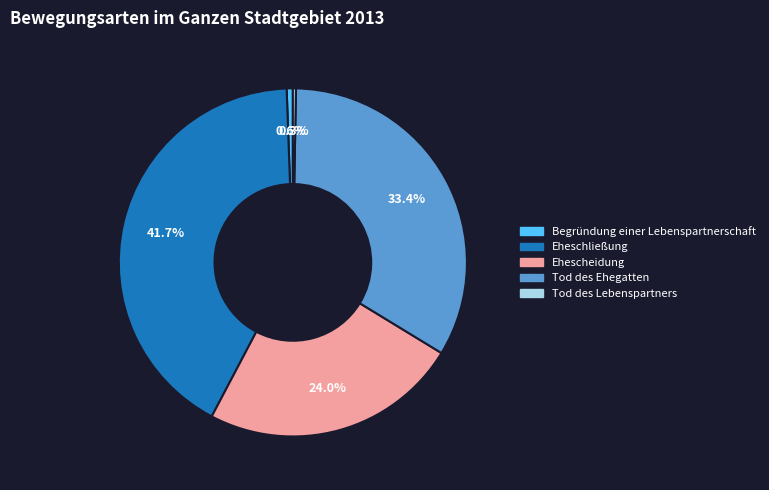

Is there any slice that represents more than half of the pie?

No